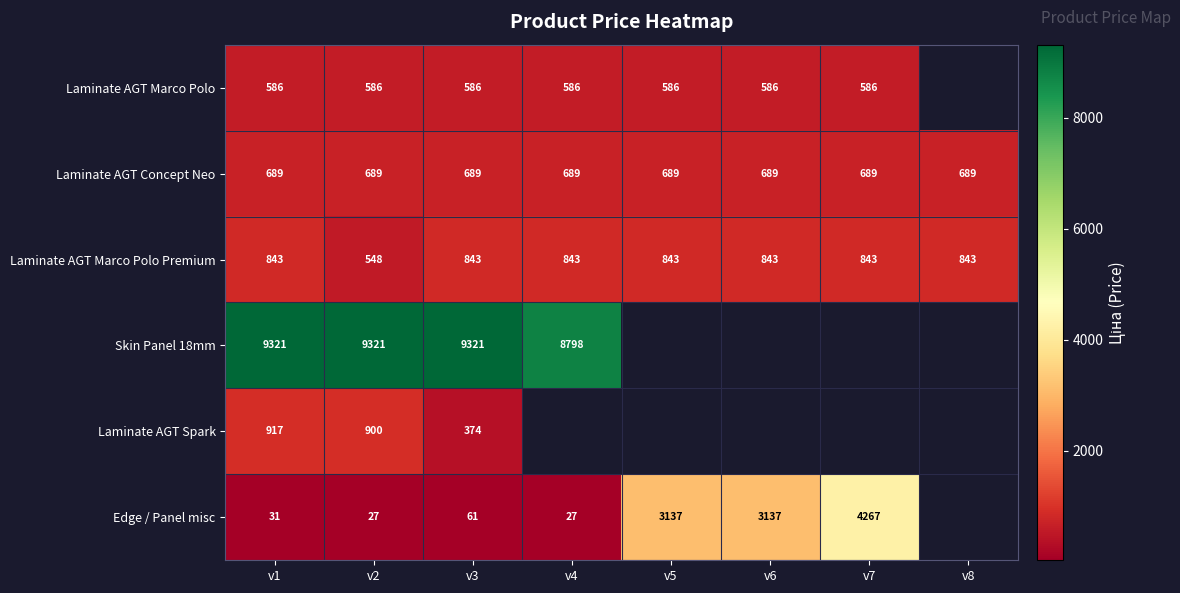

What is the smallest value displayed?

27.4